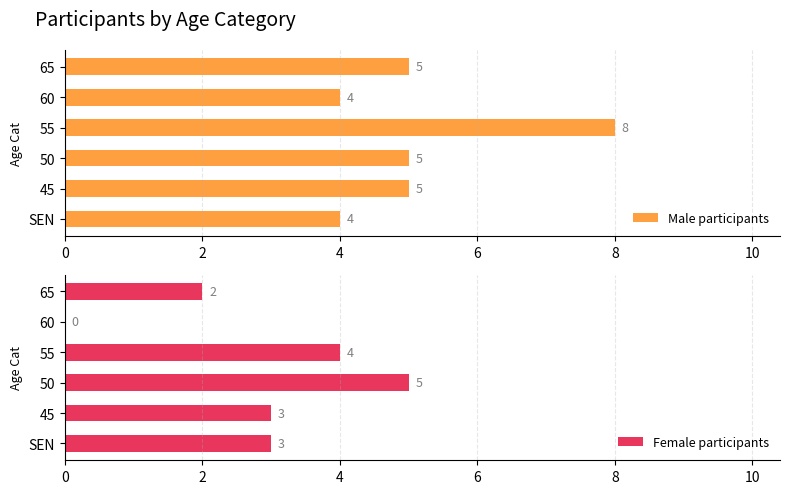

What is the difference between the Male participants values at 65 and 55?

3